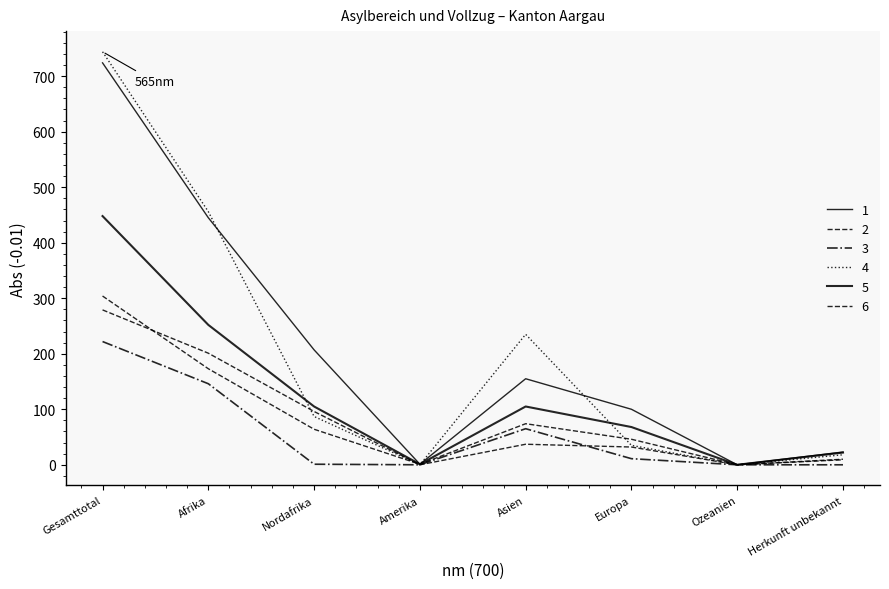

What position from the left is Nordafrika?

3